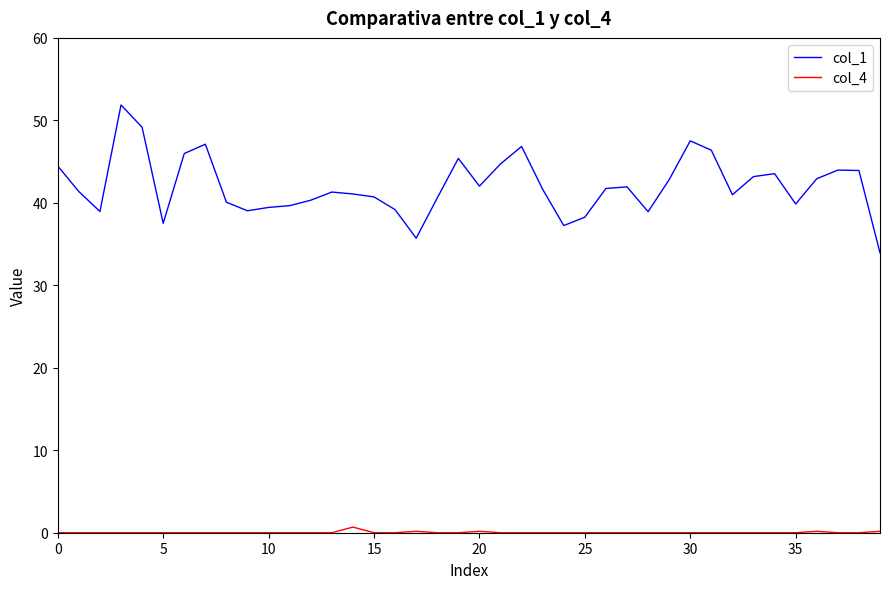

Rank the series by their average value, from lowest to highest.

col_4, col_1